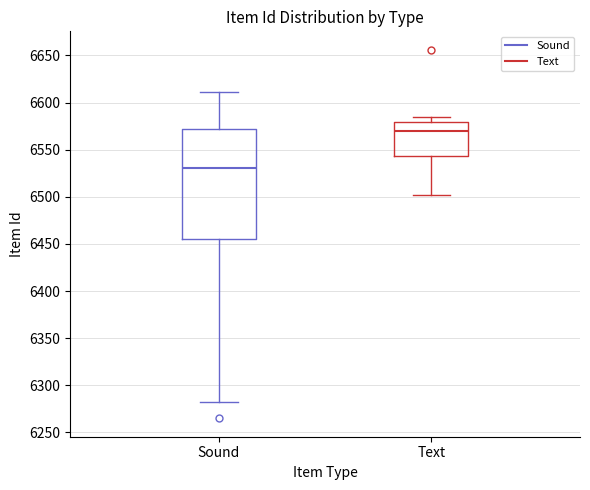

Where does the median line of the box for Sound sit on the y-axis? The values are not printed on the chart, so give them approximately, as read against the axis.

6530